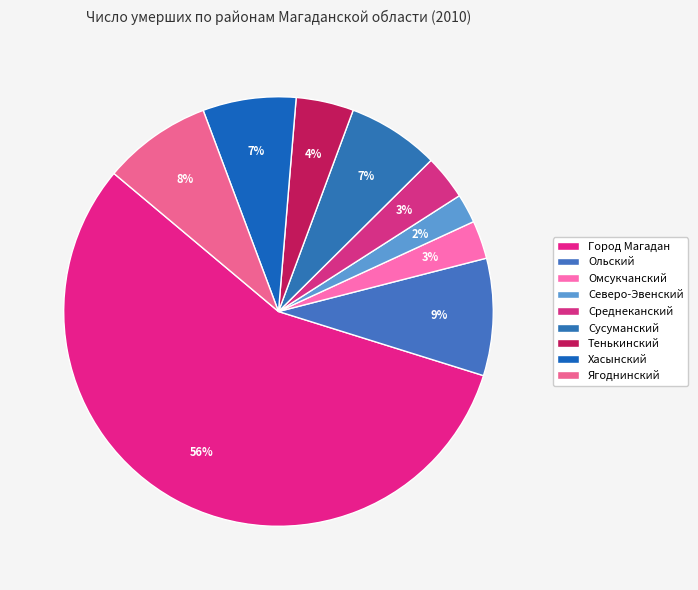

Count the number of slices in the pie.

9